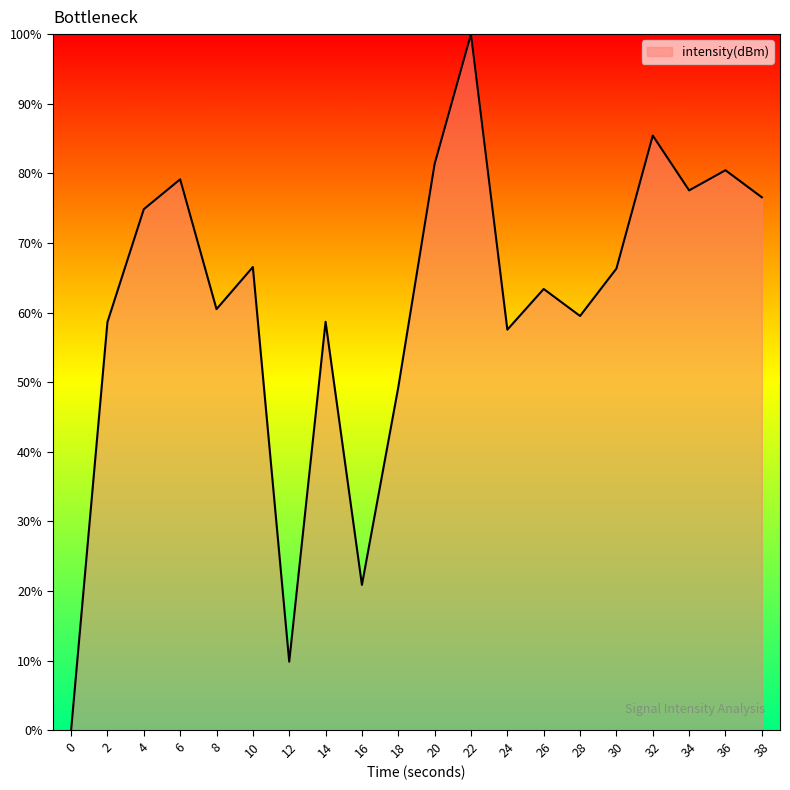

The chart shows a value of 57.6 at 24. True or false?

True